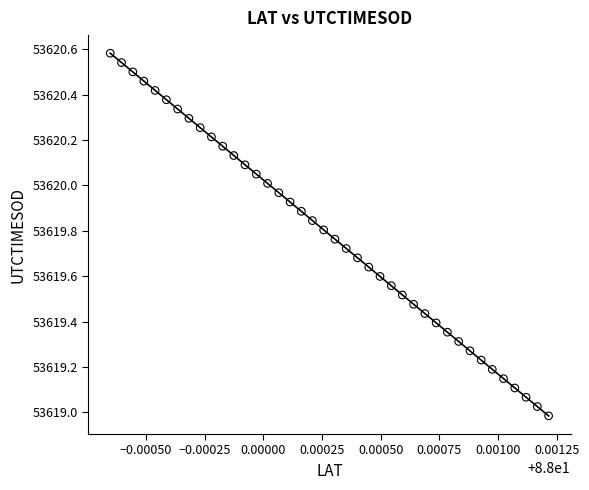

What is the range of Y values (max minus min)?

1.6